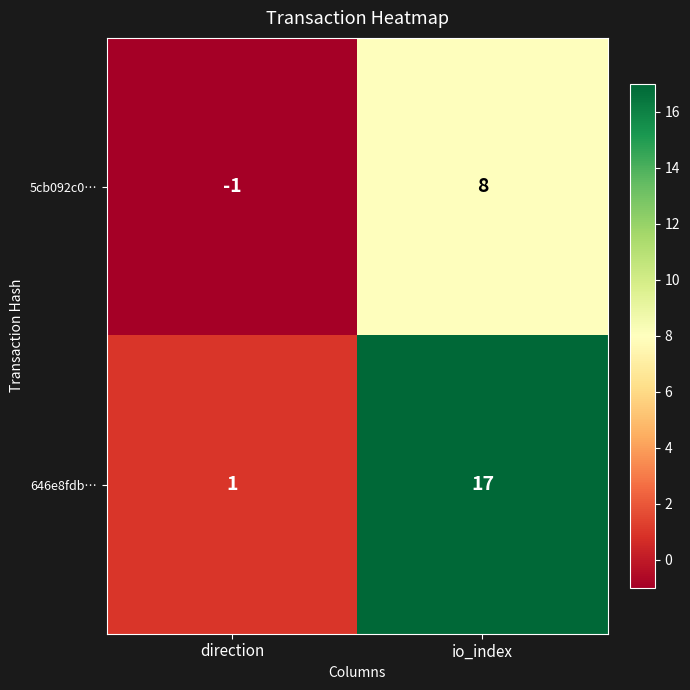

Reading left to right, extract all data points from this chart.

5cb092c0…: direction=-1	io_index=8
646e8fdb…: direction=1	io_index=17